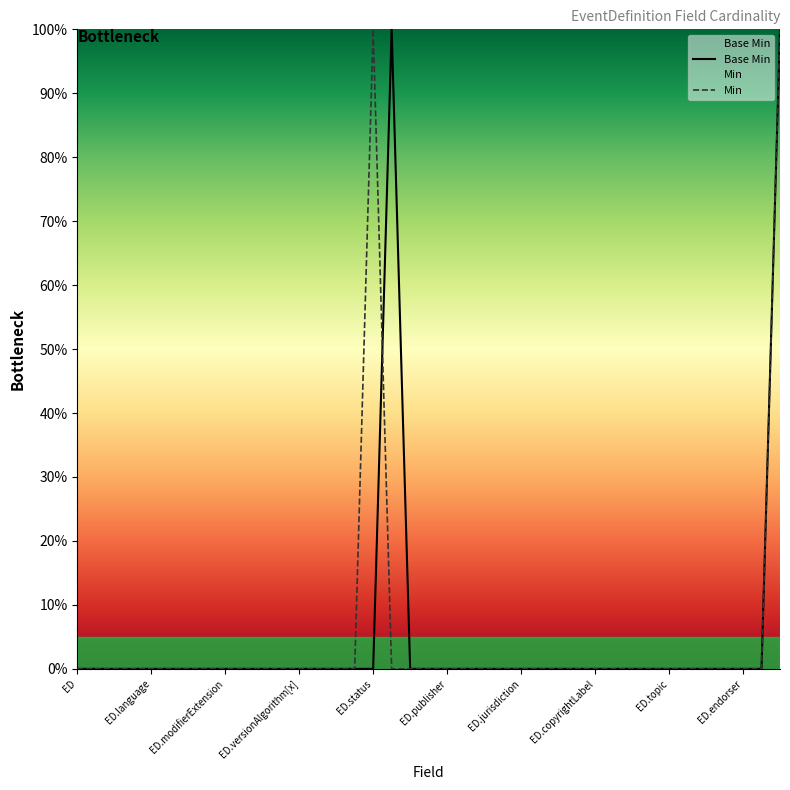

How many interior local peaks (higher than both neighbors) does the data have?

1